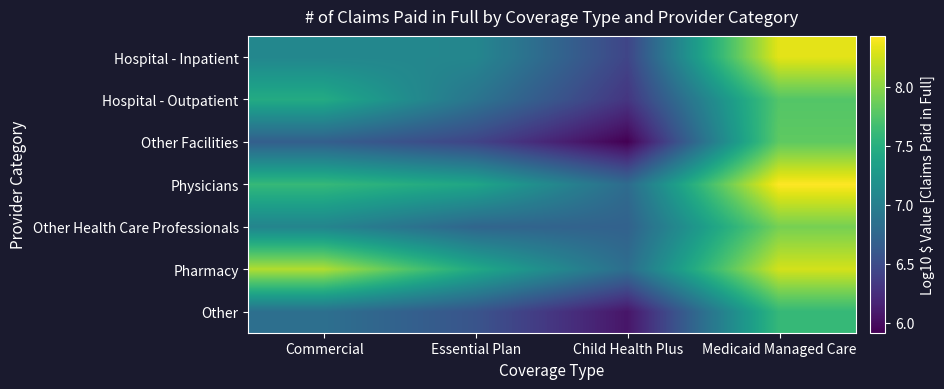

What is the total value across all series at Medicaid Managed Care?

56.1